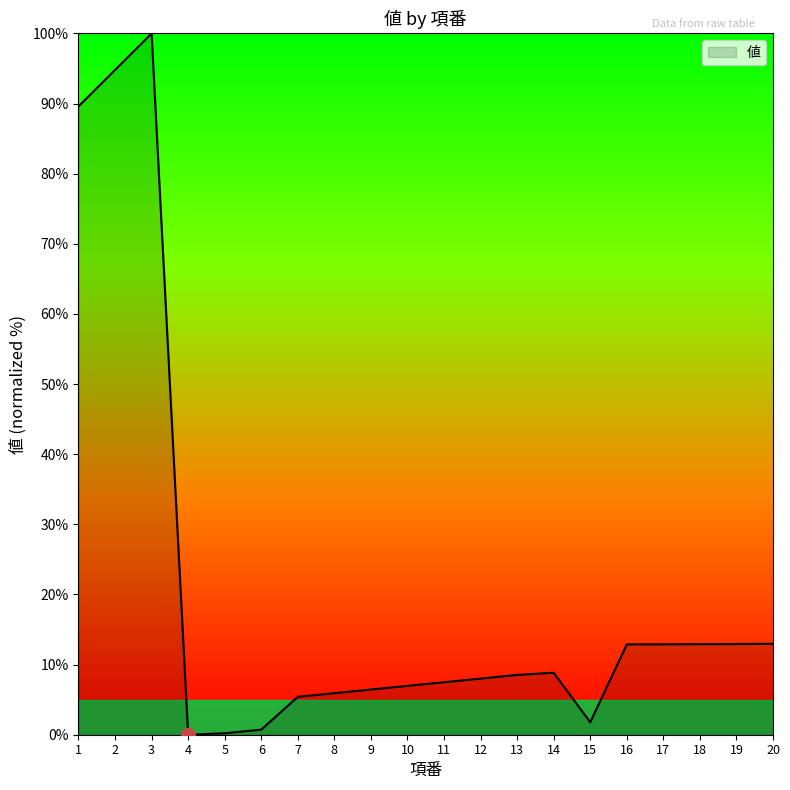

What is the greatest value displayed?

100.0